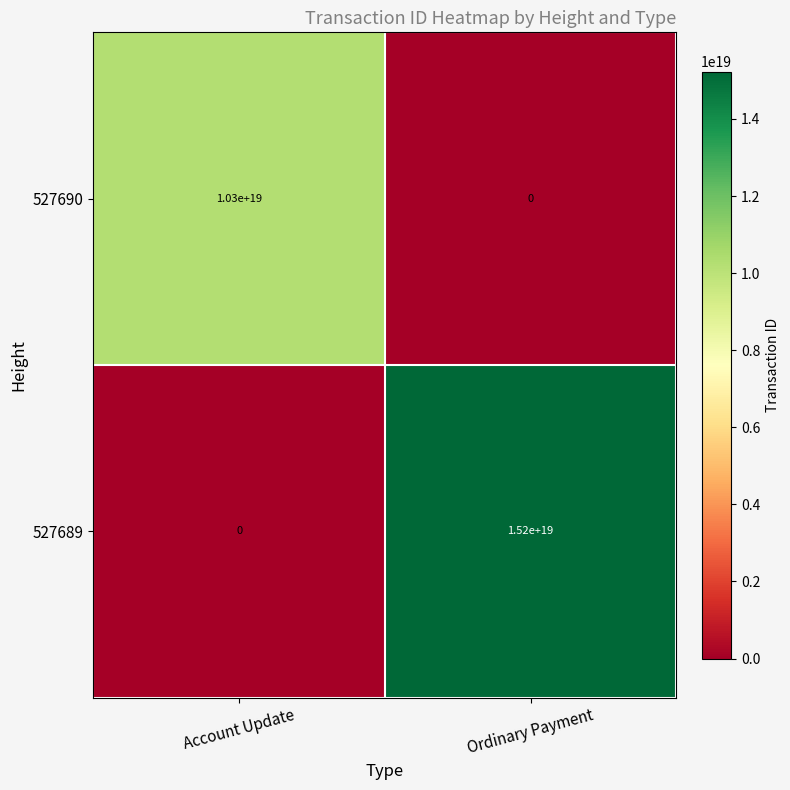

Which series changed the most between Account Update and Ordinary Payment?

527689